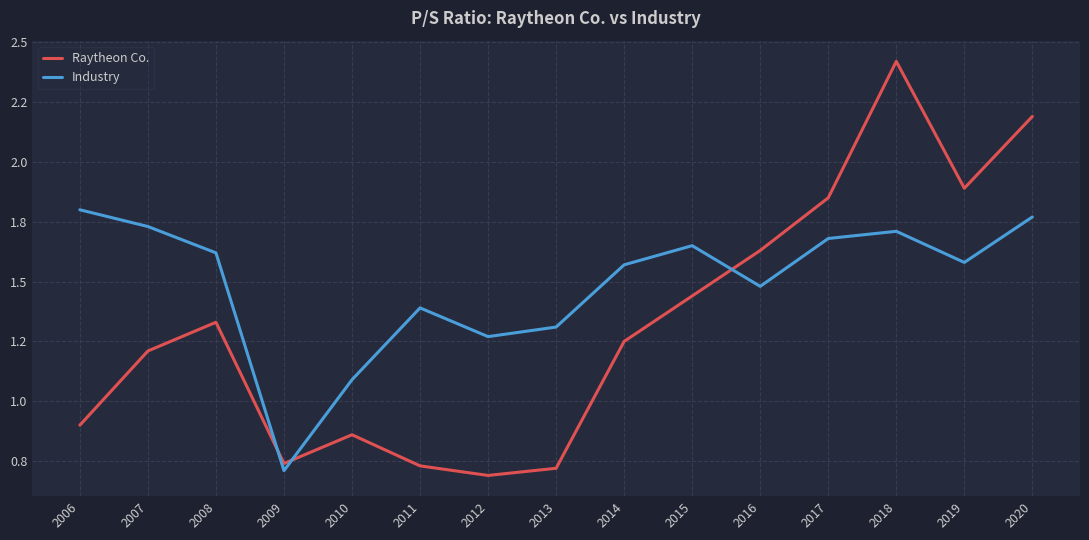

At which label does Raytheon Co. first exceed 1?

2007